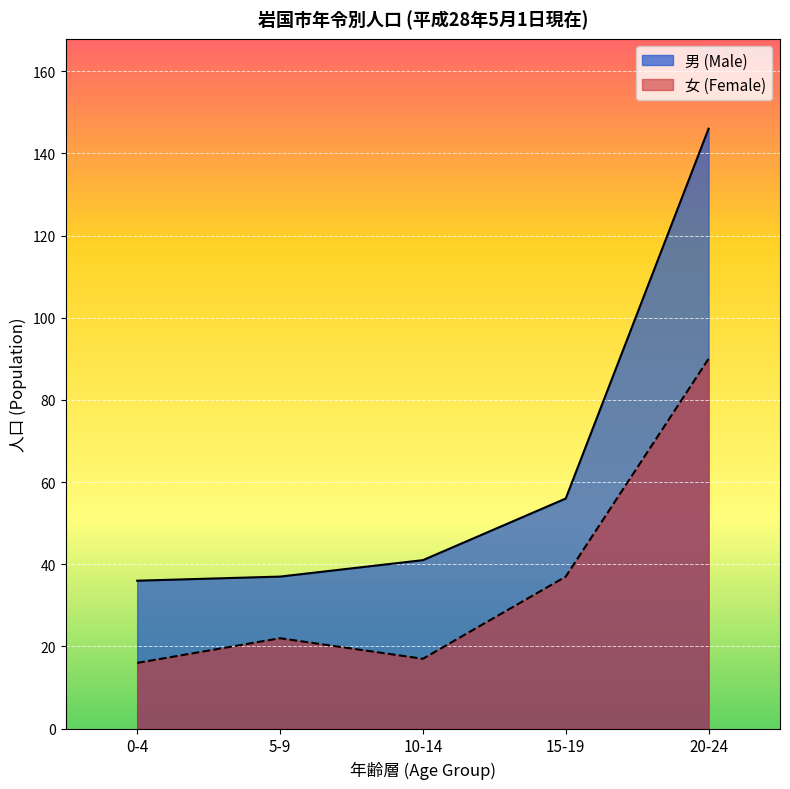

Which series ends up on top after the final intersection of 男 (Male) and 女 (Female)?

男 (Male)